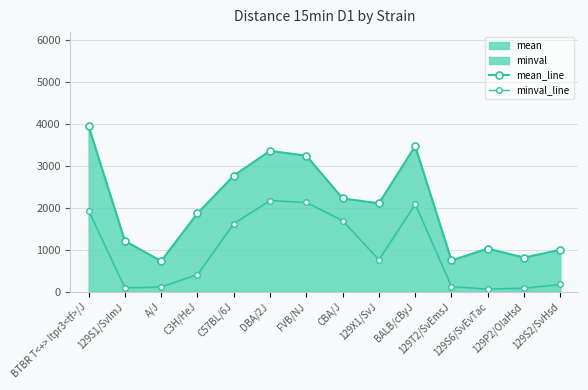

Does the chart display data point markers on the line(s)?

Yes